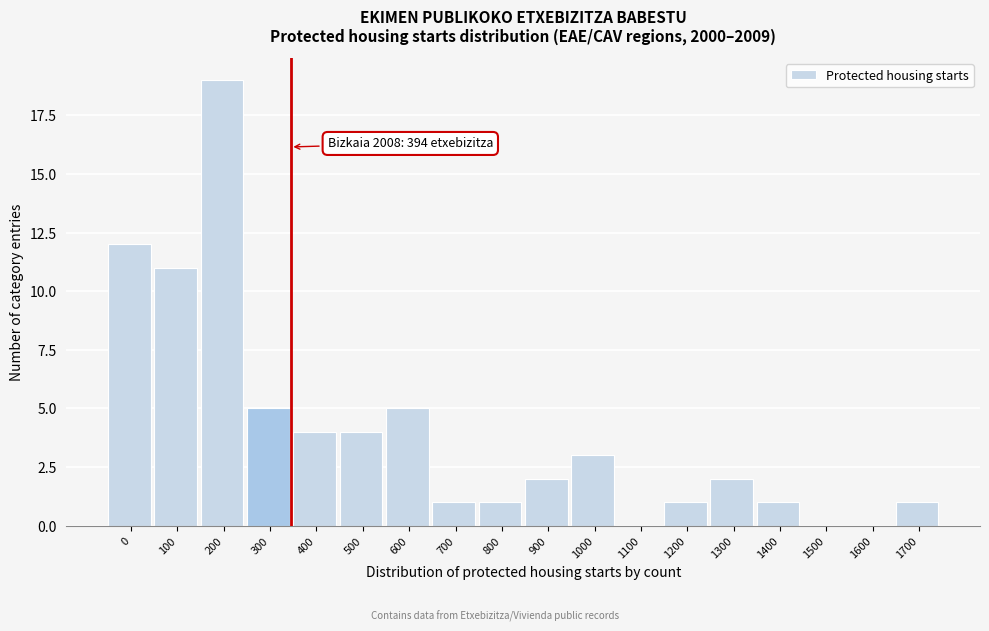

Reading right to left, list all the values displayed in this chart.

1700=1	1600=0	1500=0	1400=1	1300=2	1200=1	1100=0	1000=3	900=2	800=1	700=1	600=5	500=4	400=4	300=5	200=19	100=11	0=12